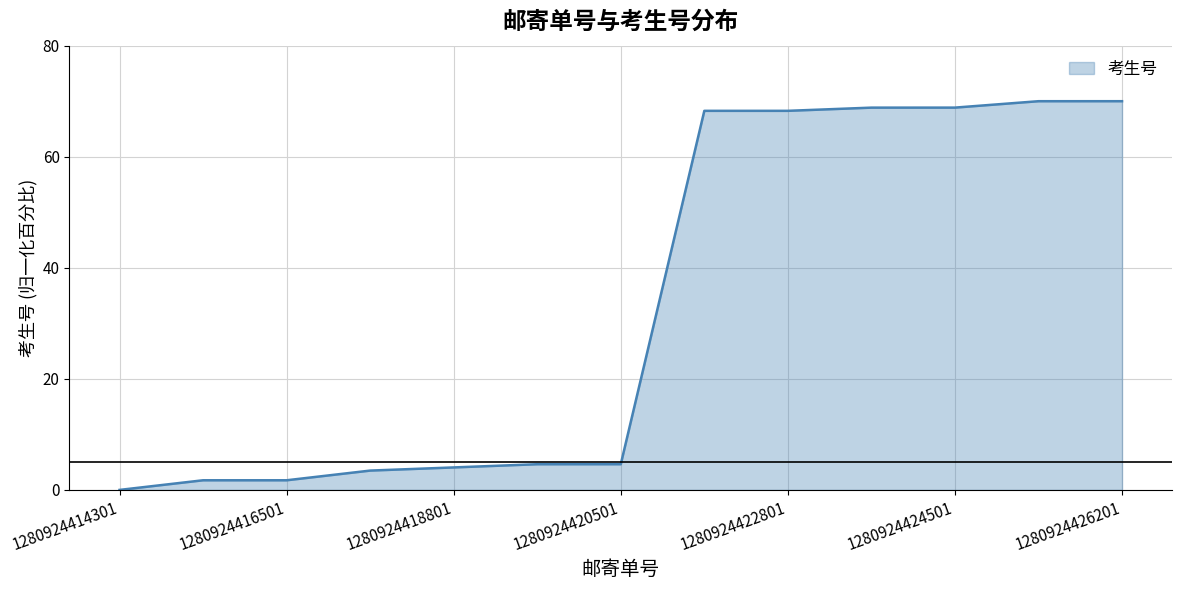

What is the difference between the maximum and minimum values?

70.0